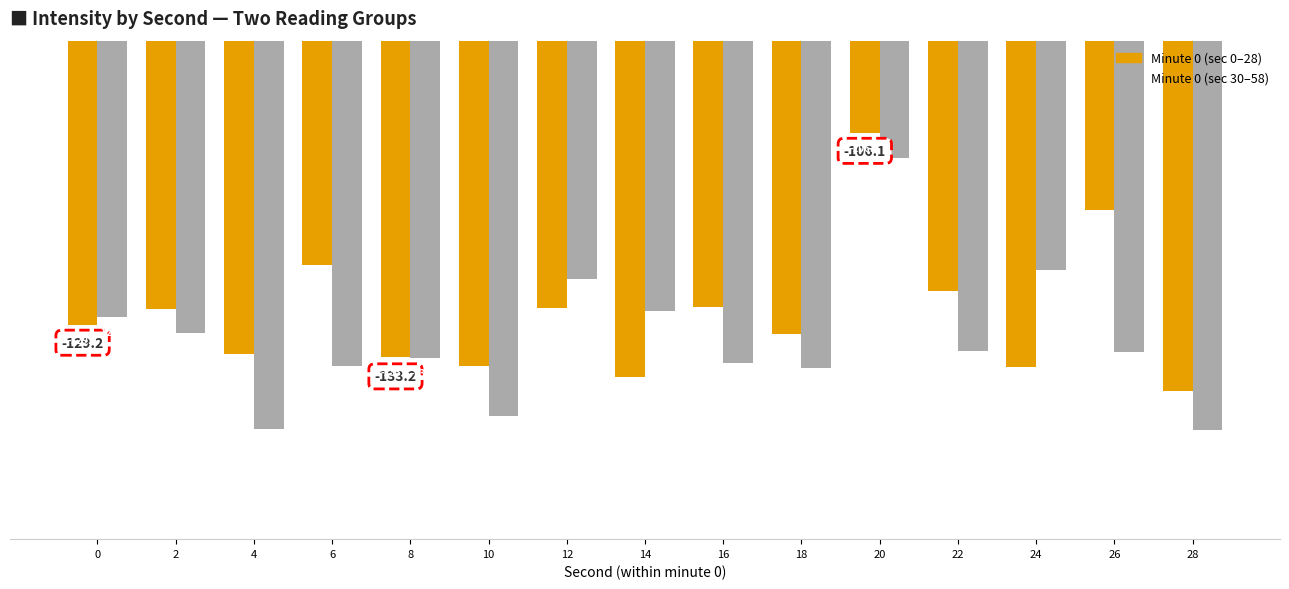

How many values in the Minute 0 (sec 30–58) series exceed -132?

6